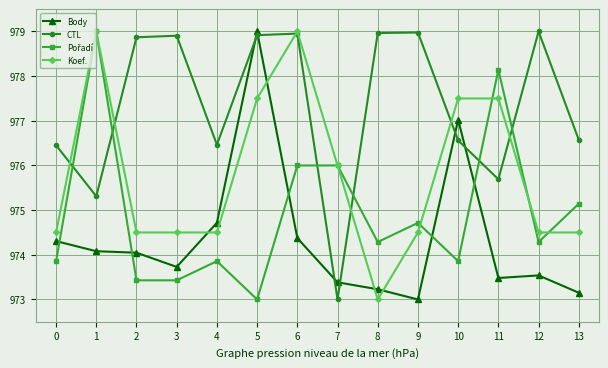

Which series has the largest total across all categories?

CTL